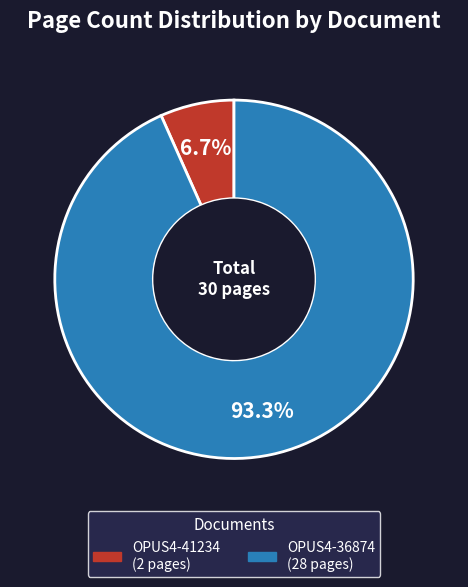

Which slice is the smallest?

OPUS4-41234